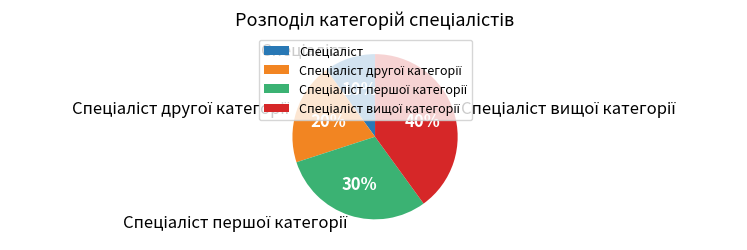

To the nearest percent, what is the average slice percentage?

25%